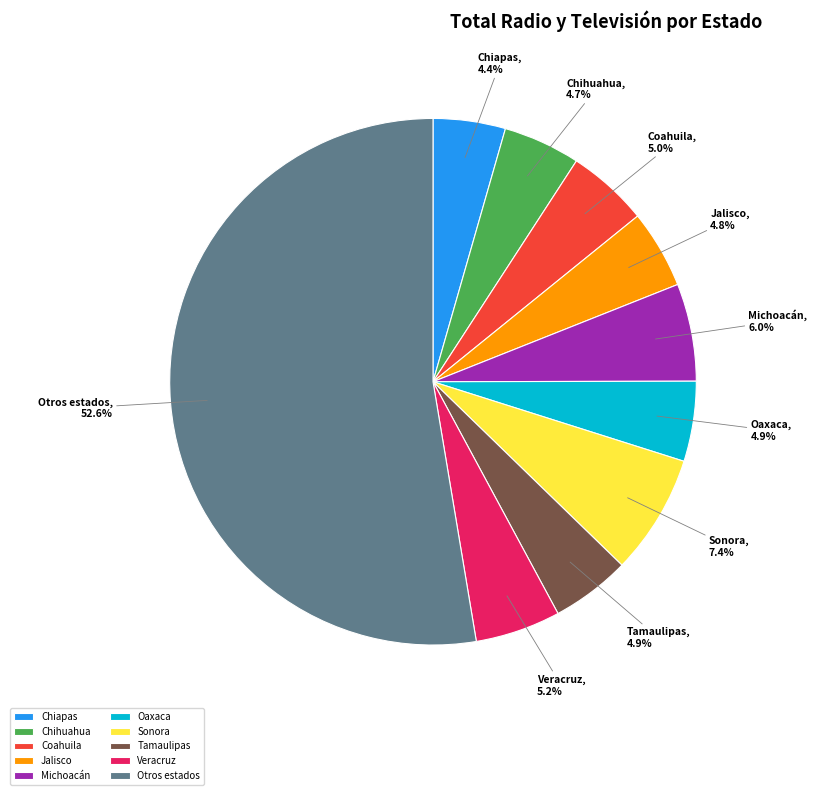

Approximately how many times larger is the value at Oaxaca compared to Jalisco?

1.0